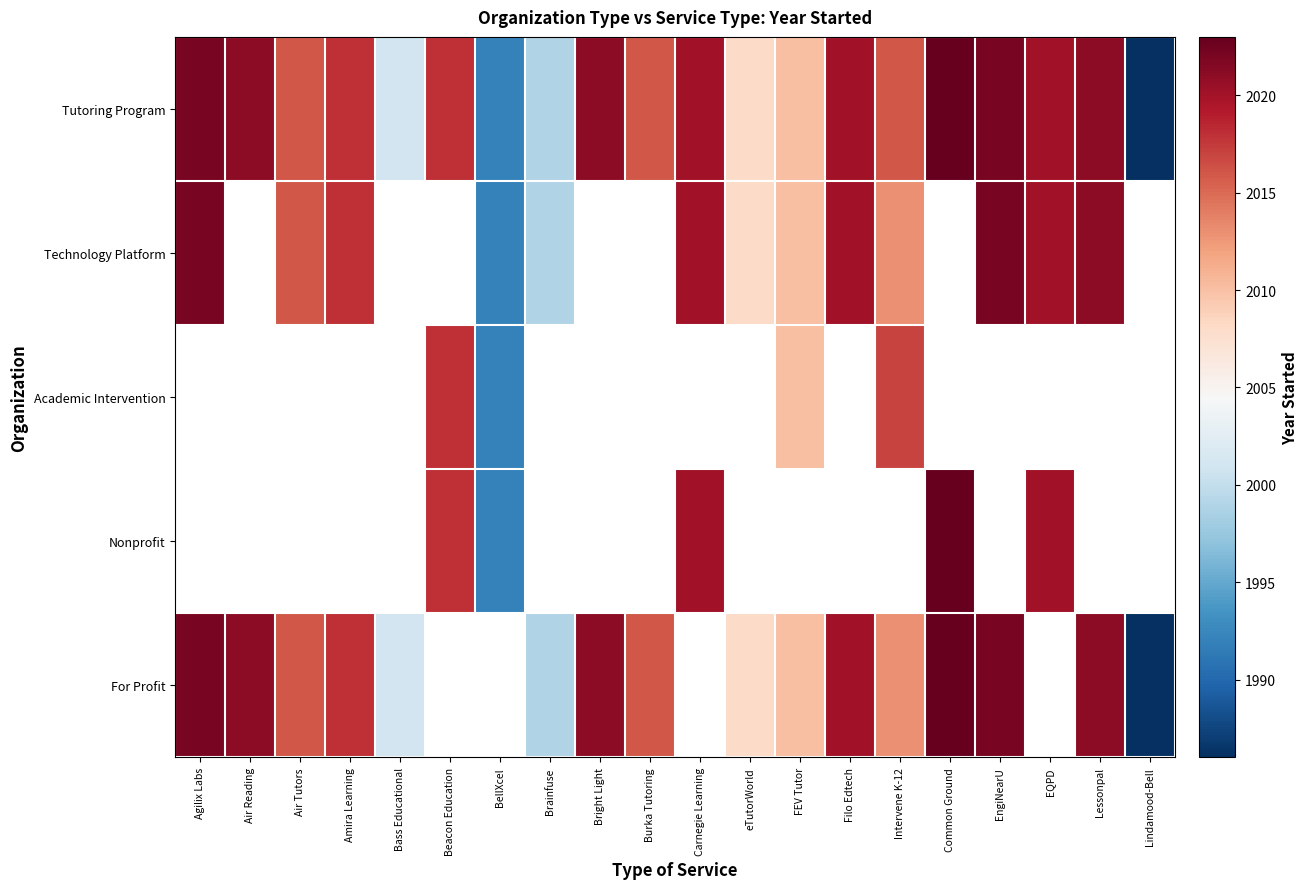

Which category has the highest value across all series?

Common Ground